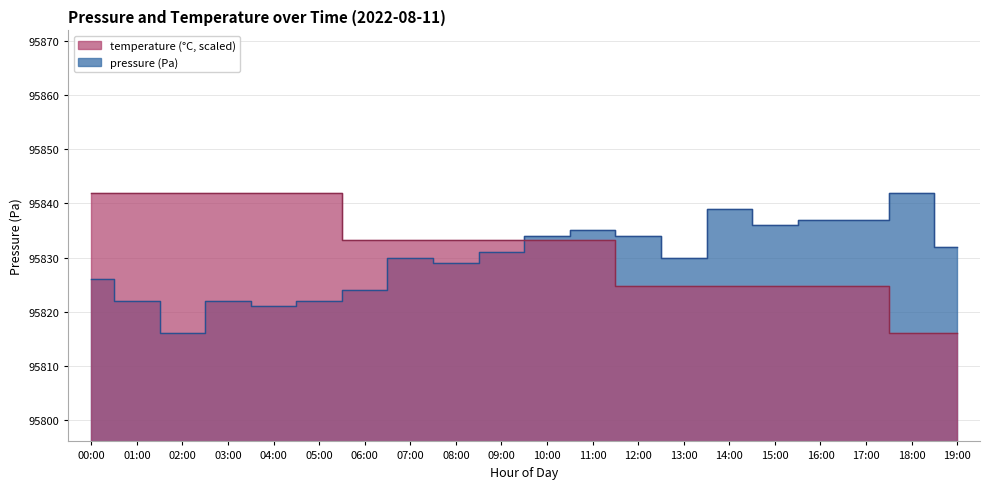

How many series are shown in this chart?

2